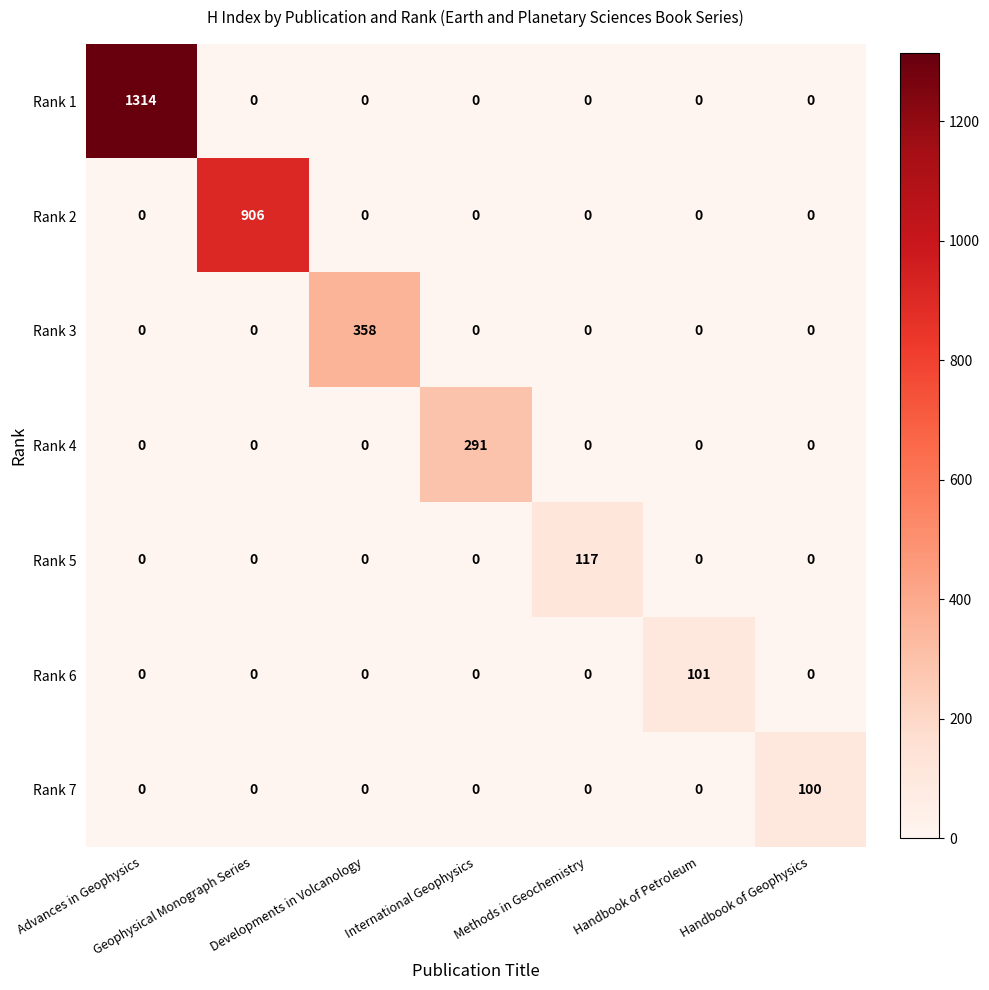

At how many categories does at least one series exceed 786?

2